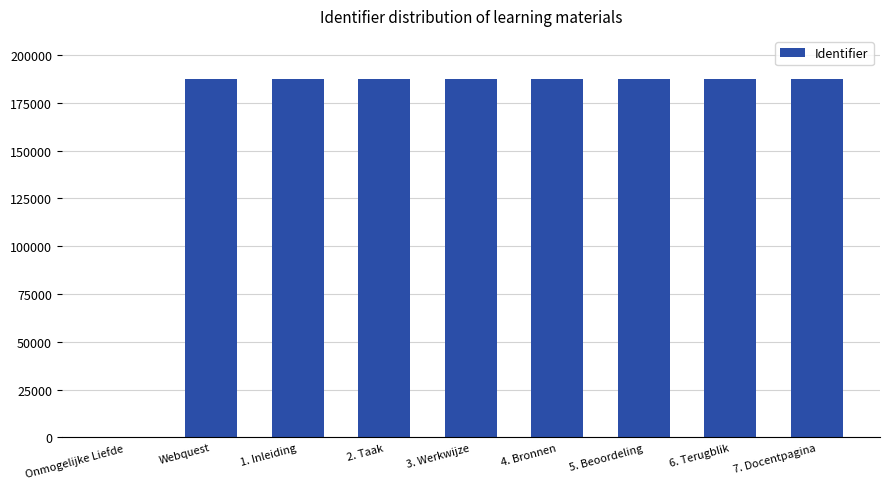

Between Webquest and Onmogelijke Liefde, which is larger?

Webquest